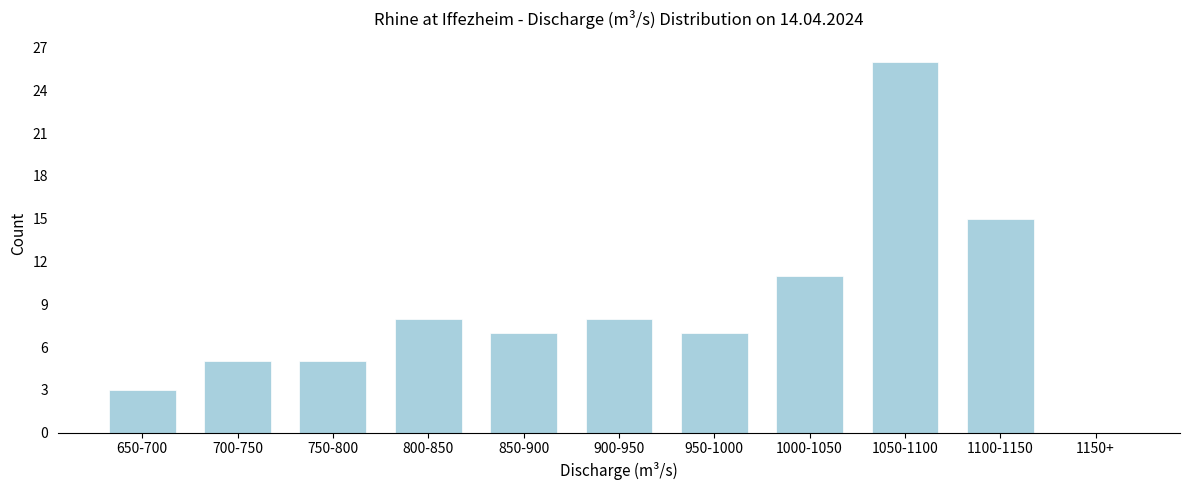

Reading left to right, extract all data points from this chart.

650-700=3	700-750=5	750-800=5	800-850=8	850-900=7	900-950=8	950-1000=7	1000-1050=11	1050-1100=26	1100-1150=15	1150+=0